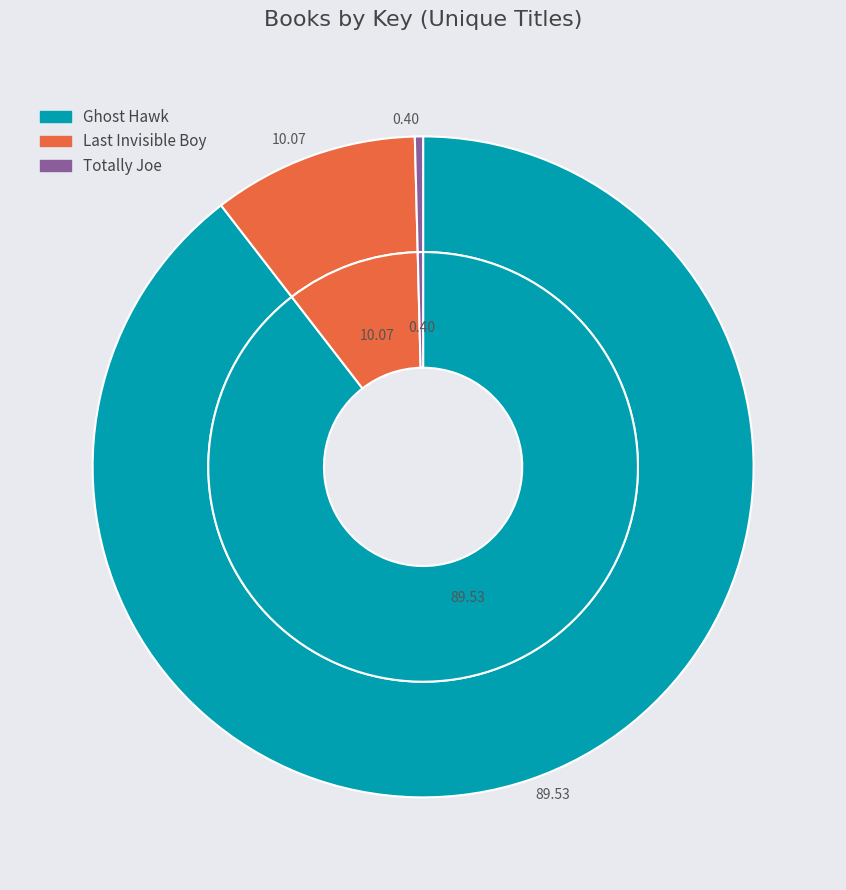

Does Ghost Hawk represent more than half of the total?

Yes